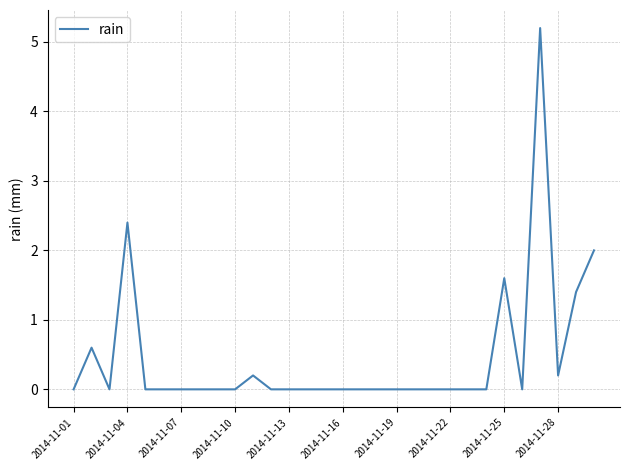

What is the maximum value shown in the chart?

5.2